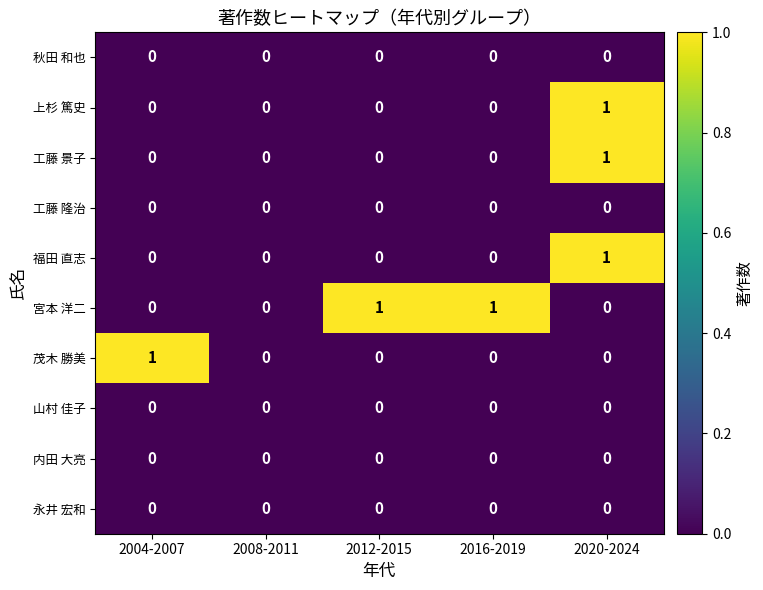

At which category is the sum across all series the highest?

2020-2024